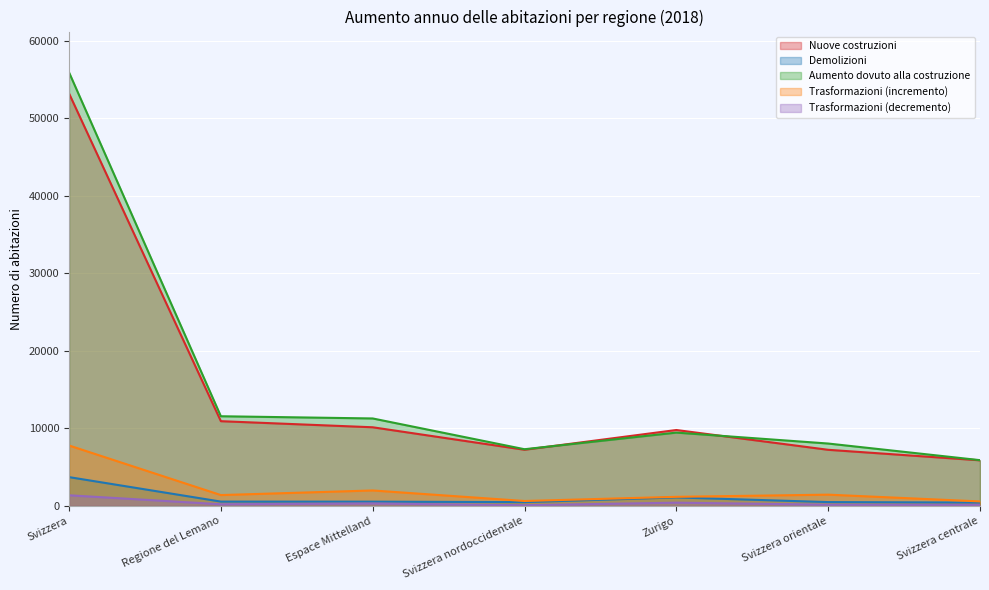

How many lines are shown in the chart?

5